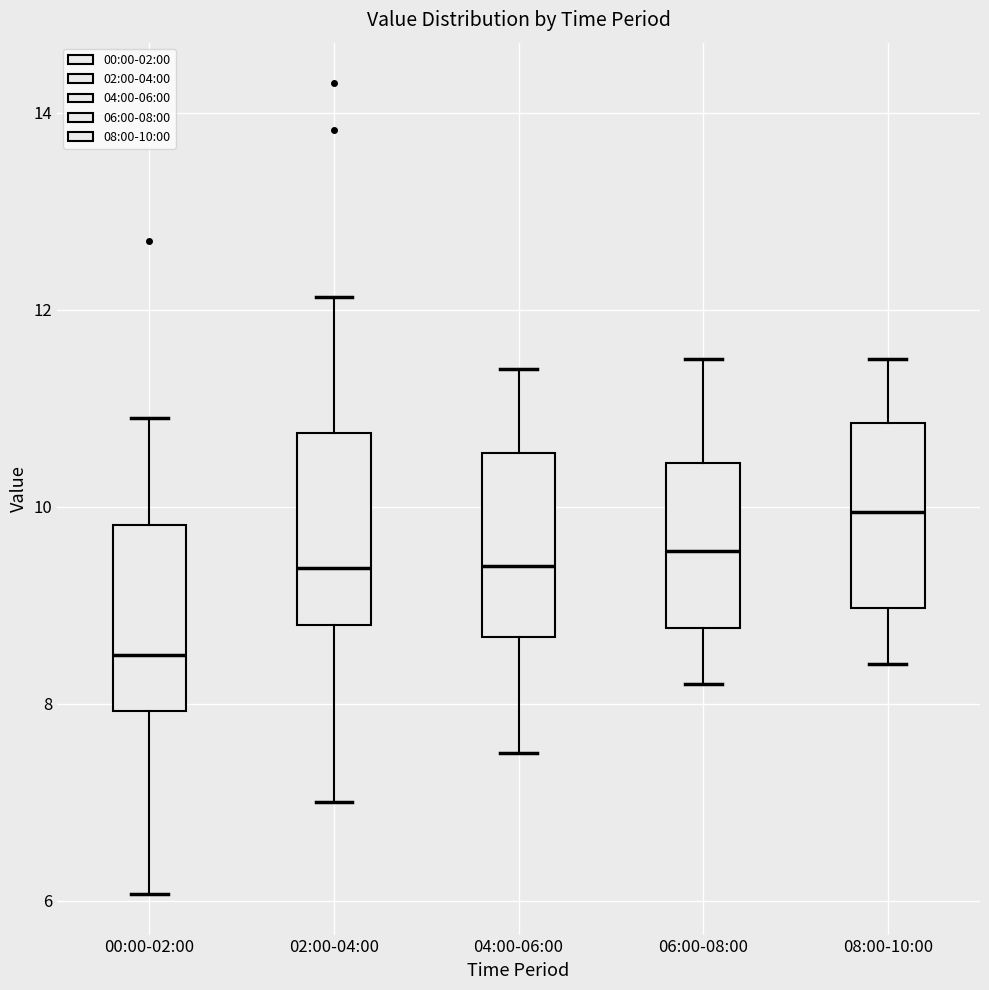

Reading left to right, read every box against the y-axis: the position of its median line, the range the box covers, and the ends of its whiskers. The values are not printed on the chart, so give them approximately, as read against the axis.

00:00-02:00: median 8.6, box 8.0 to 9.8, whiskers 6.0 to 11.0
02:00-04:00: median 9.4, box 8.8 to 10.8, whiskers 7.0 to 12.2
04:00-06:00: median 9.4, box 8.6 to 10.6, whiskers 7.6 to 11.4
06:00-08:00: median 9.6, box 8.8 to 10.4, whiskers 8.2 to 11.6
08:00-10:00: median 10.0, box 9.0 to 10.8, whiskers 8.4 to 11.6